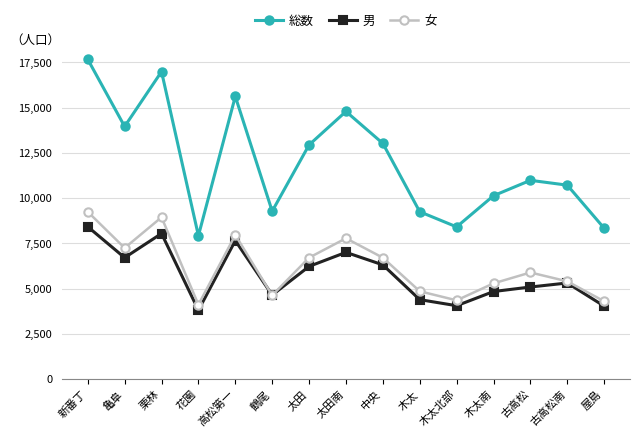

What is the difference between the 女 values at 木太 and 古高松南?

548